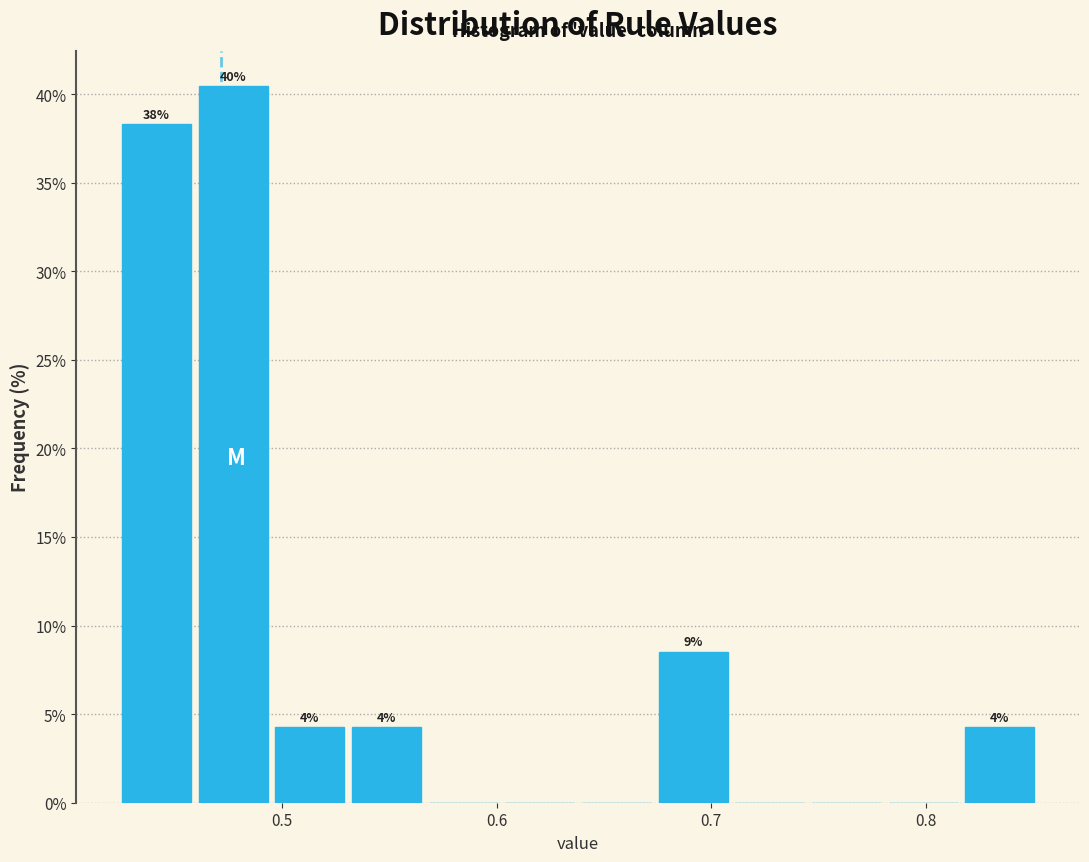

Around what value on the x-axis is the tallest bar? Give the approximate position of its centre, as read against the axis.

0.48